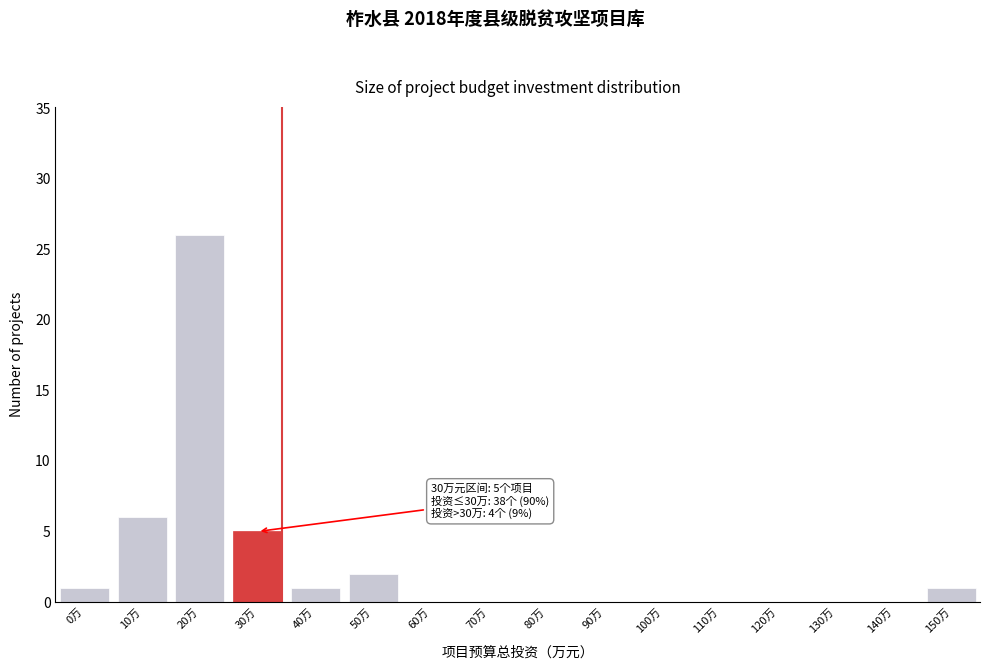

Reading left to right, transcribe all the data shown in this chart.

0万=1	10万=6	20万=26	30万=5	40万=1	50万=2	60万=0	70万=0	80万=0	90万=0	100万=0	110万=0	120万=0	130万=0	140万=0	150万=1